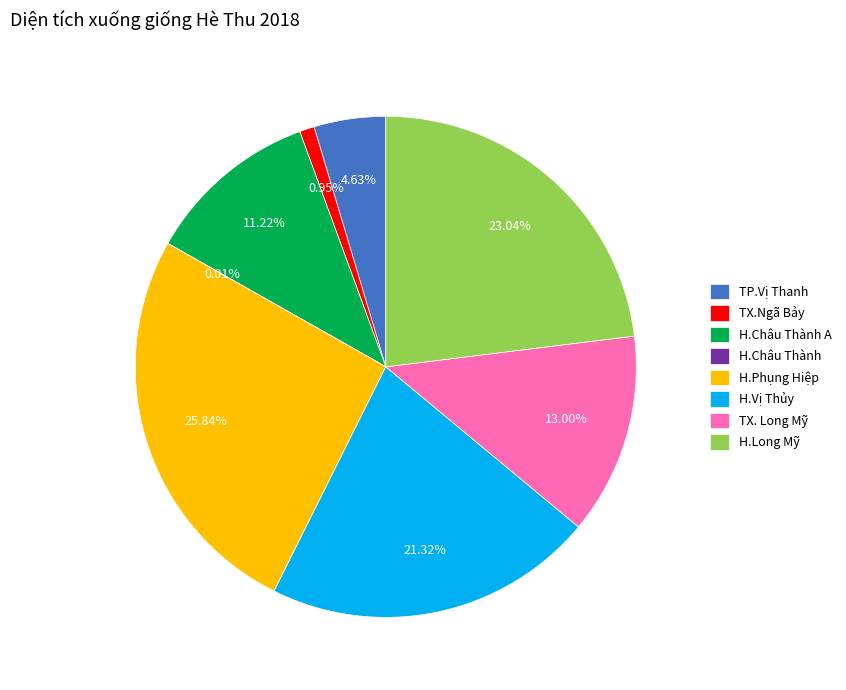

Which slice is the largest?

H.Phụng Hiệp